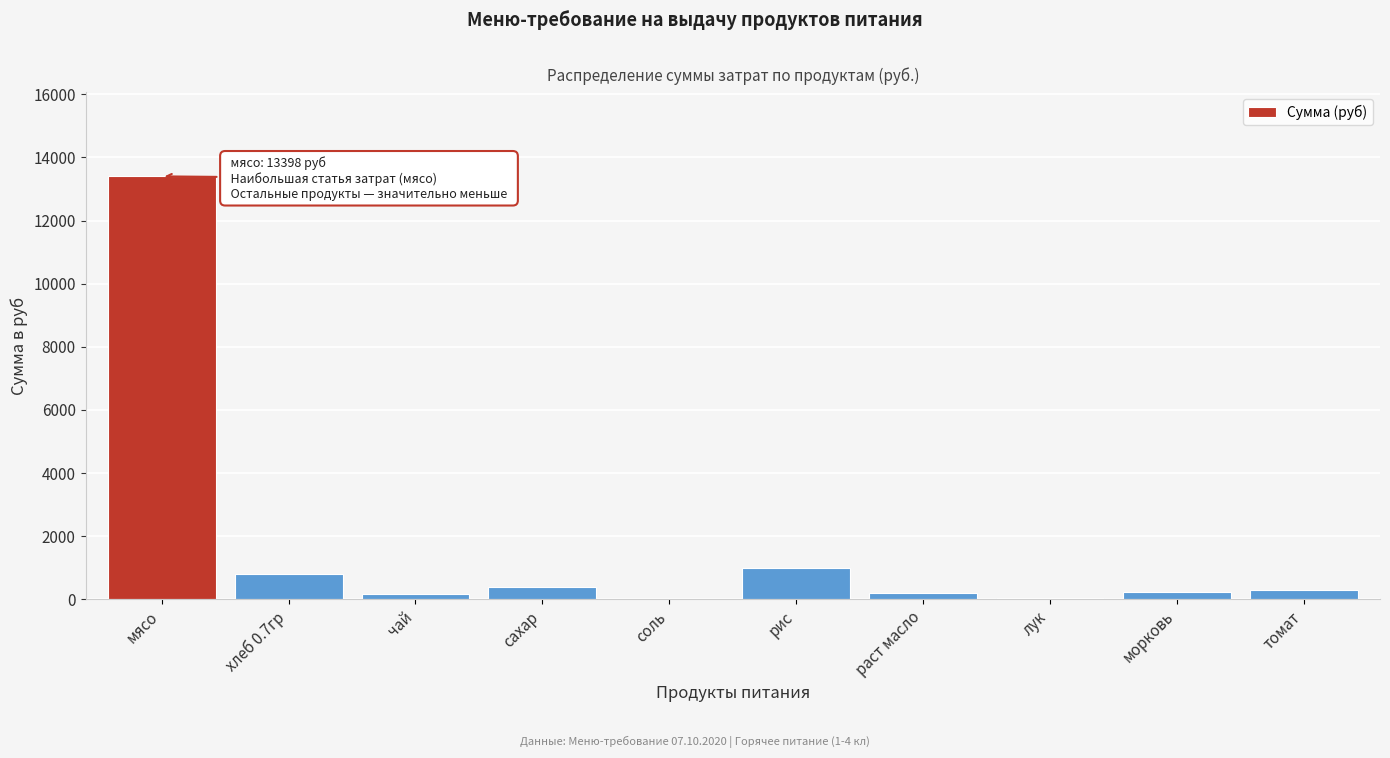

The value at мясо is 4321.9. True or false?

False